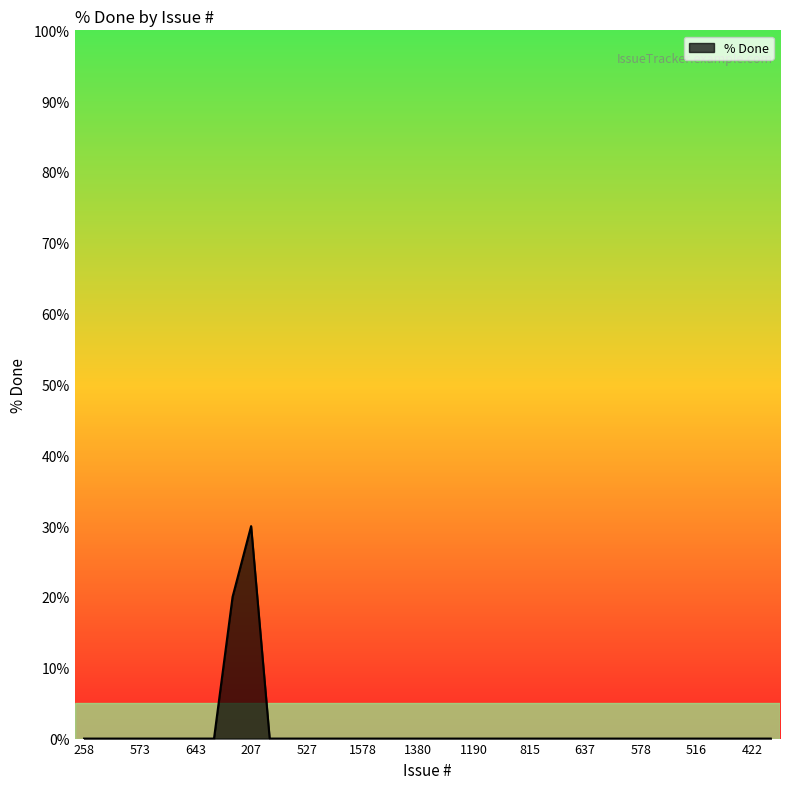

What is the difference between the maximum and minimum values?

30